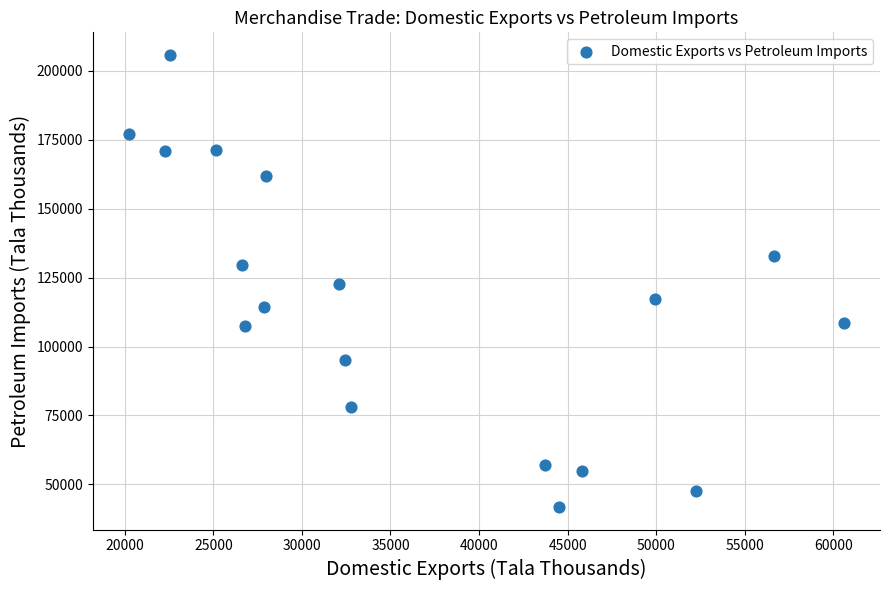

What is the range of Y values (max minus min)?

163995.1